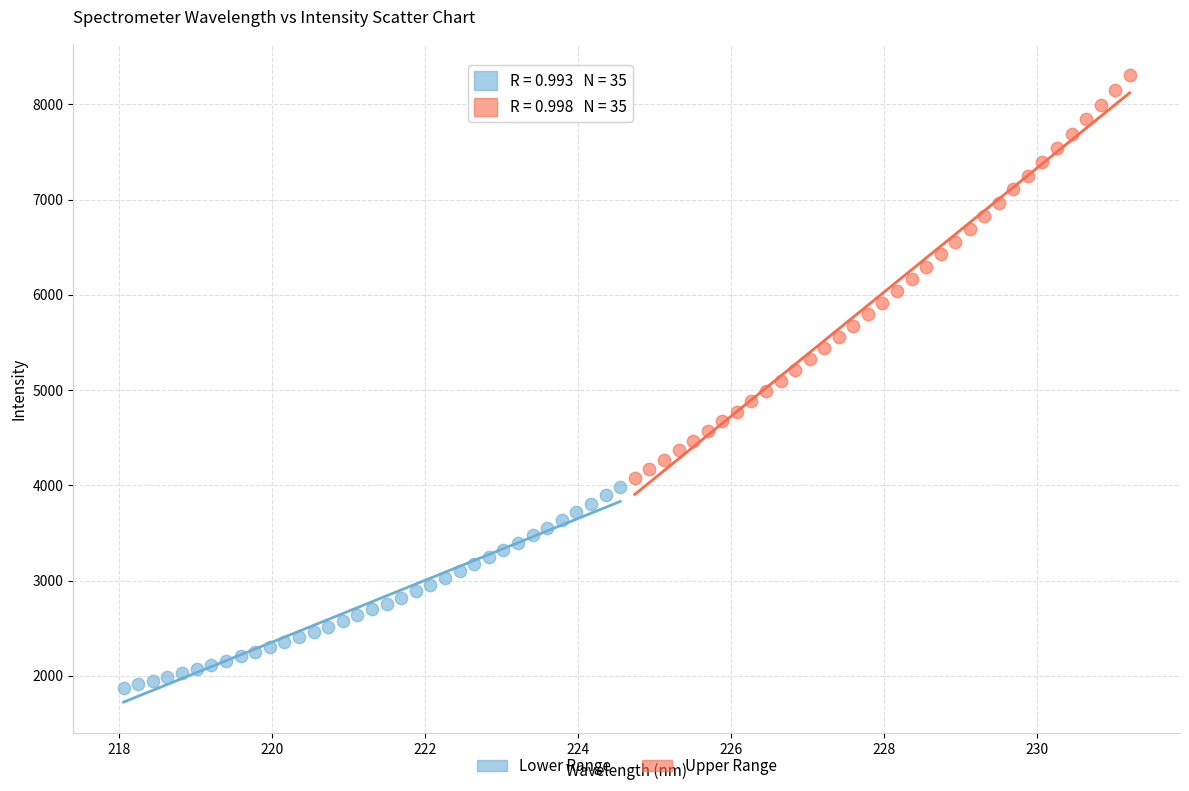

Which series reaches the minimum Y coordinate?

Lower Range